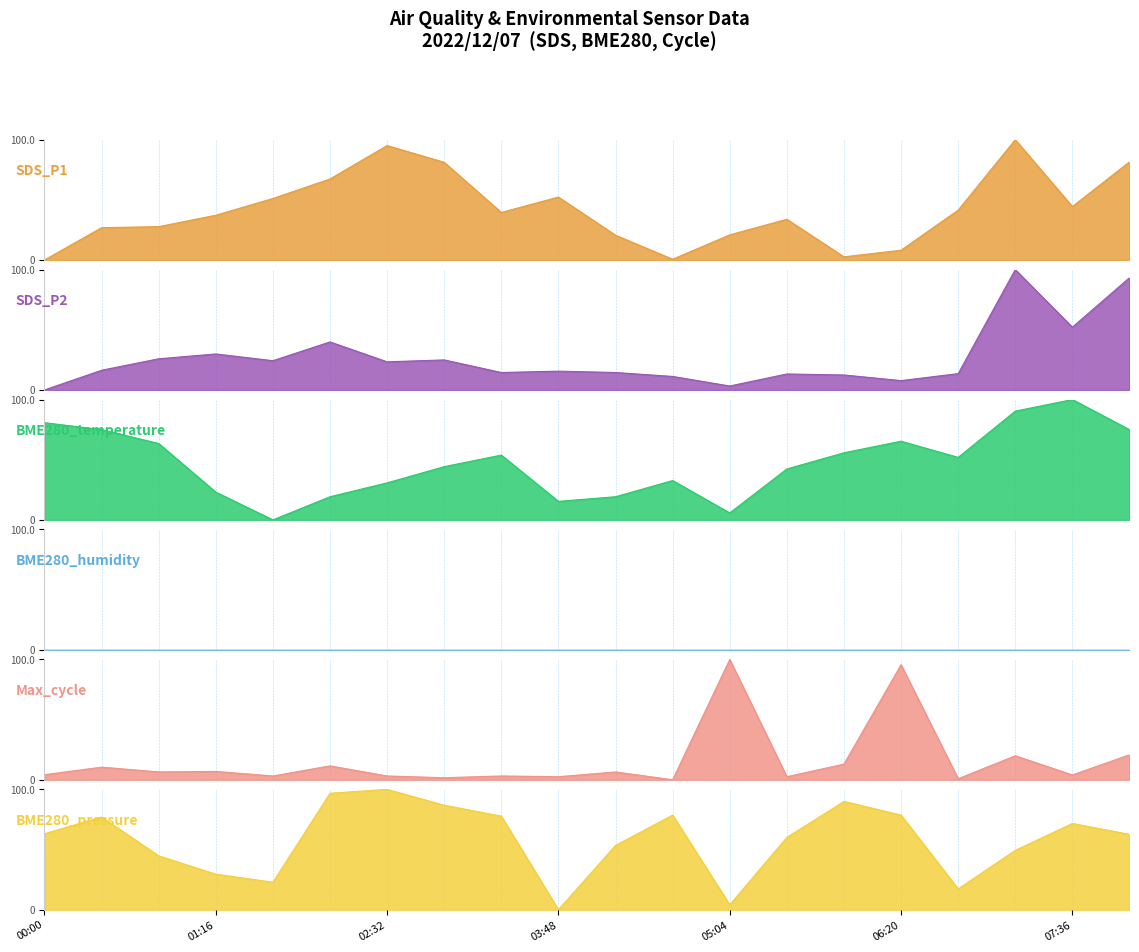

At which category is the sum across all series the highest?

07:11